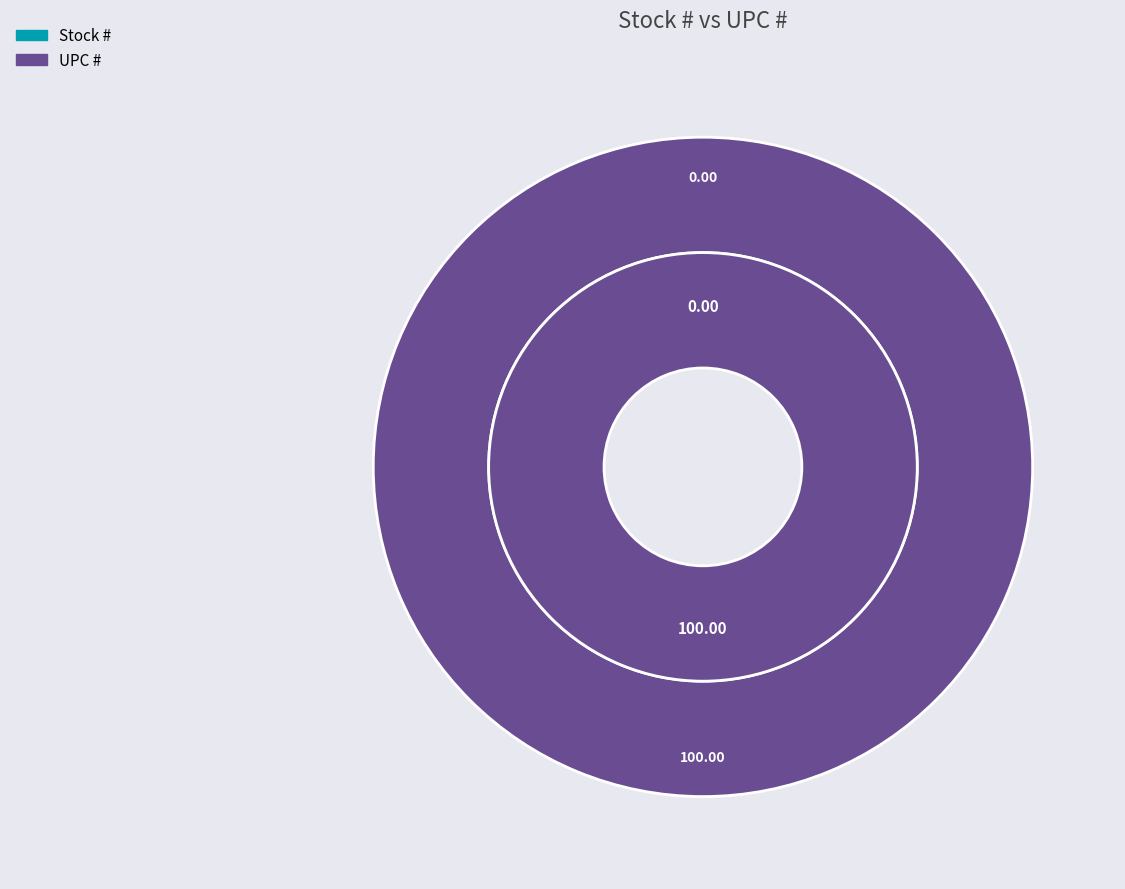

Count the number of slices in the pie.

2